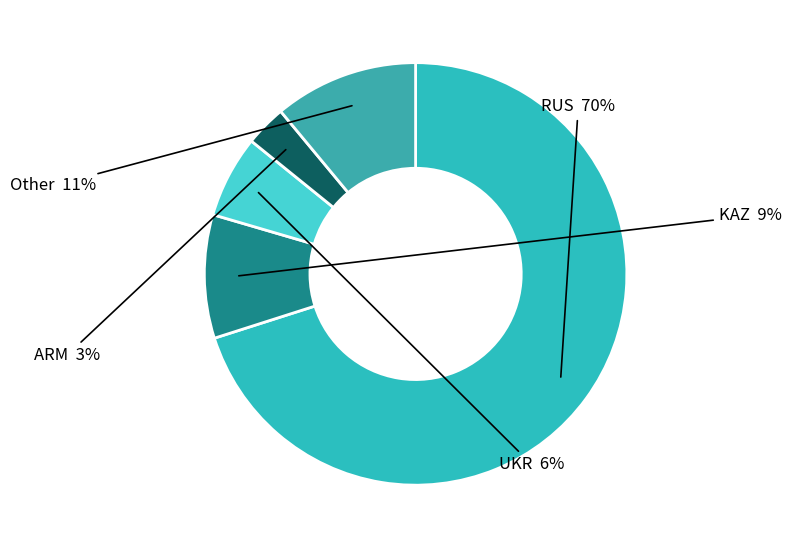

Approximately how many times larger is the value at UKR compared to RUS?

0.1